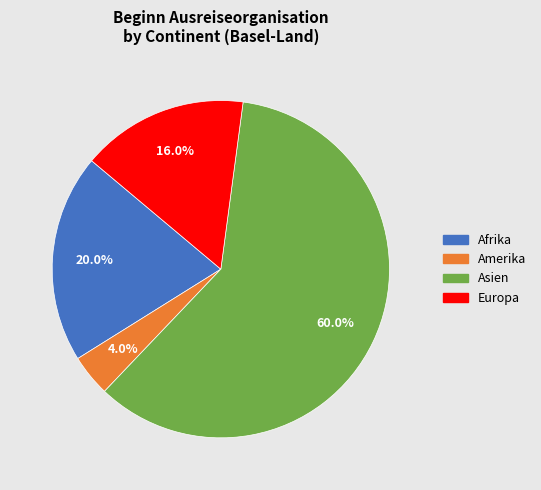

Does any single category account for the majority?

Yes